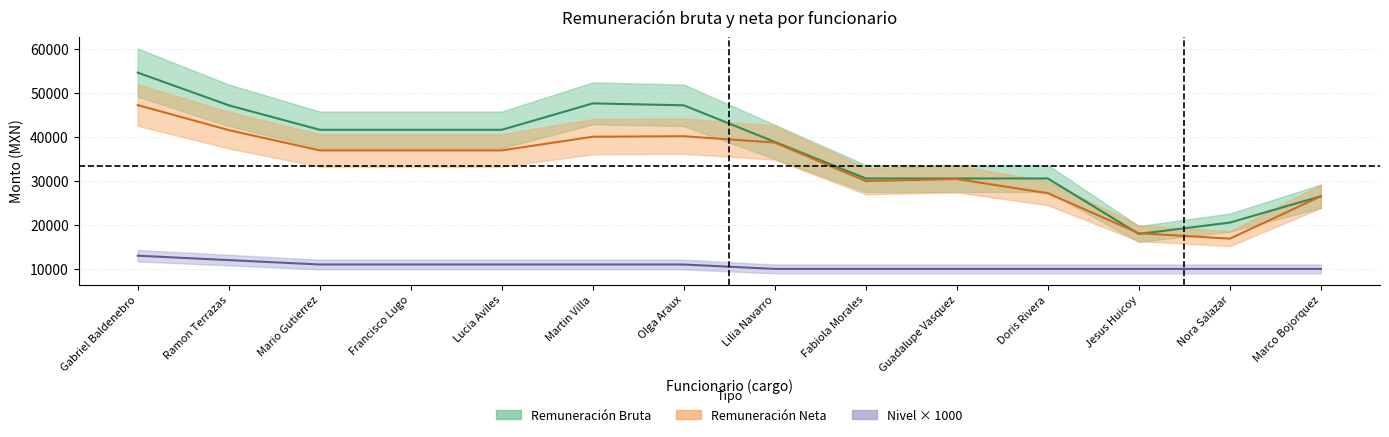

True or false: bruta and neta cross at least once.

True